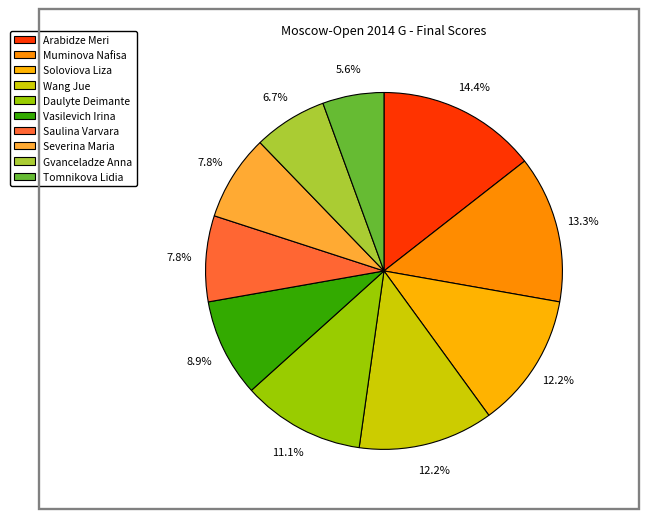

How many segments does this pie chart have?

10